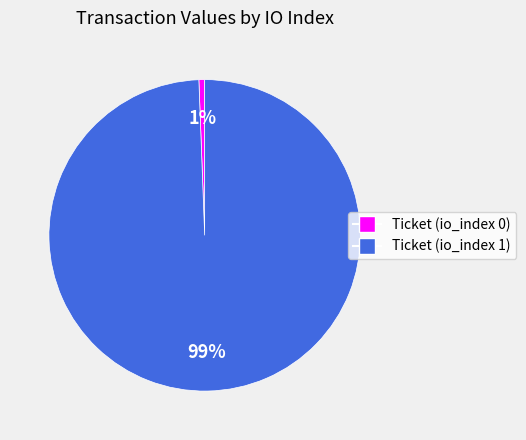

Which has a higher value, Ticket (io_index 1) or Ticket (io_index 0)?

Ticket (io_index 1)